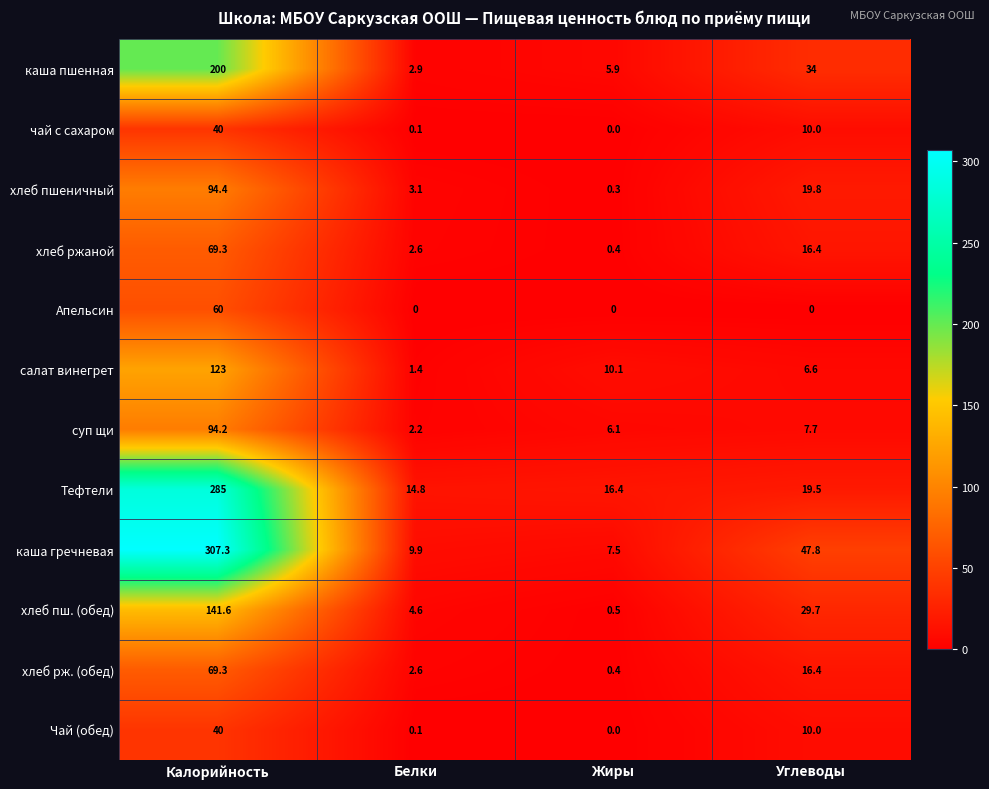

Which series has the widest spread of values?

каша гречневая